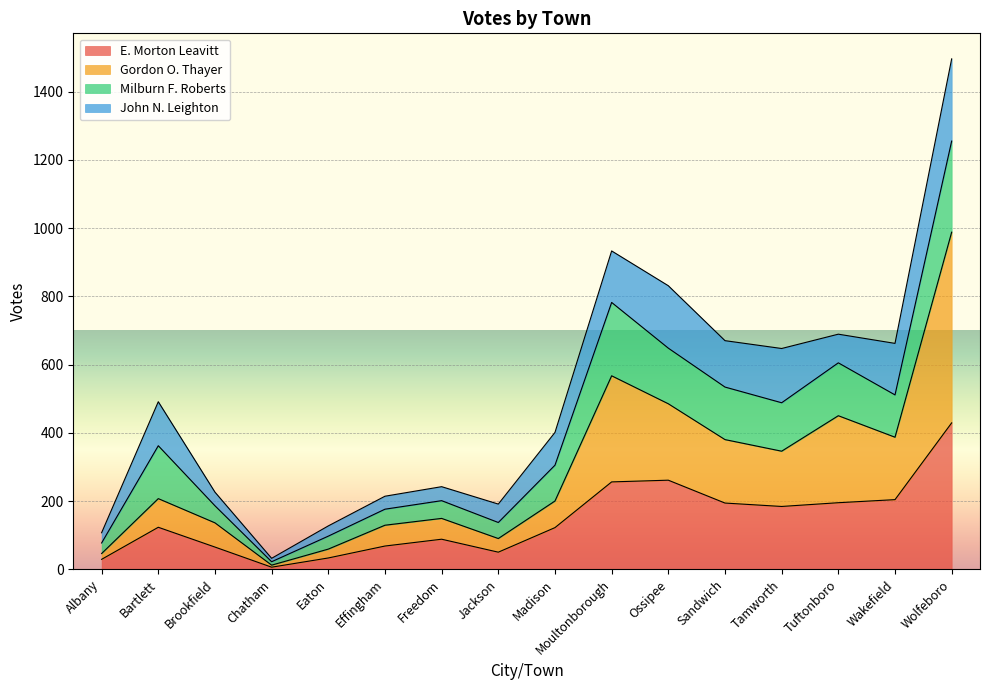

What is the maximum value for E. Morton Leavitt?

429